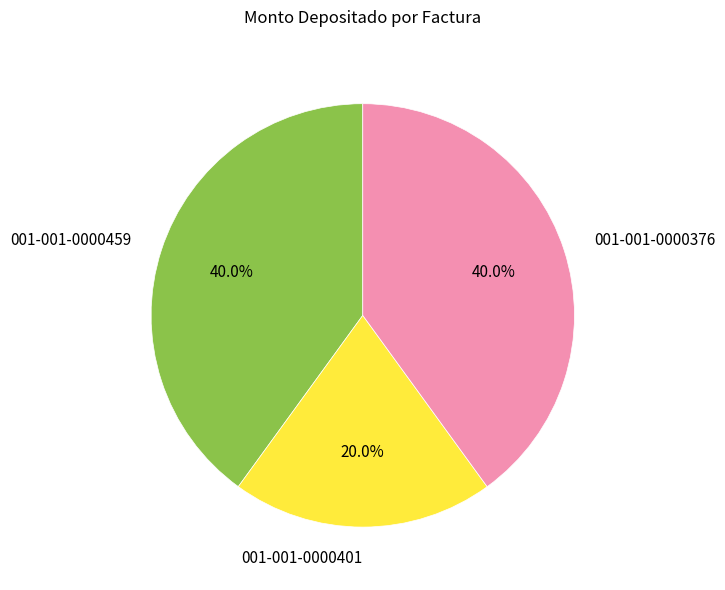

Approximately how many times larger is the value at 001-001-0000459 compared to 001-001-0000401?

2.0